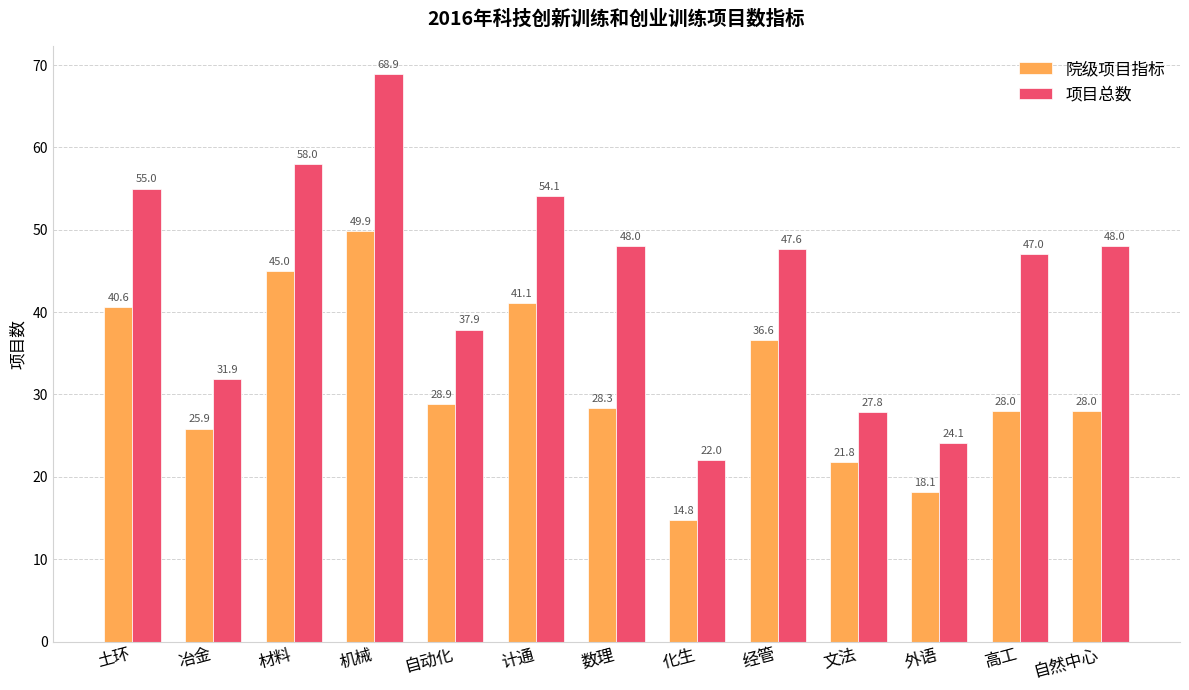

The value of 院级项目指标 at 机械 is 77.5. True or false?

False